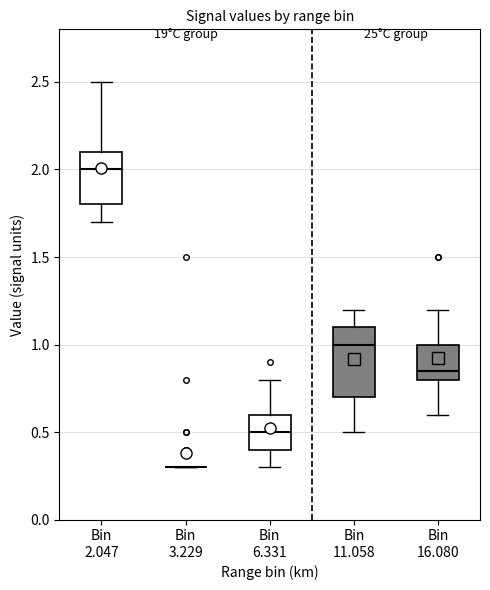

Reading left to right, transcribe this box plot: for each box, give where its median line is, the range the box spans, and where its two whiskers end, as read against the y-axis. The values are not printed on the chart, so give them approximately, as read against the axis.

Bin 2.047: median 2.00, box 1.80 to 2.10, whiskers 1.70 to 2.50
Bin 3.229: box collapsed to a line at 0.30, whiskers 0.30 to 0.30
Bin 6.331: median 0.50, box 0.40 to 0.60, whiskers 0.30 to 0.80
Bin 11.058: median 1.00, box 0.70 to 1.10, whiskers 0.50 to 1.20
Bin 16.080: median 0.85, box 0.80 to 1.00, whiskers 0.60 to 1.20